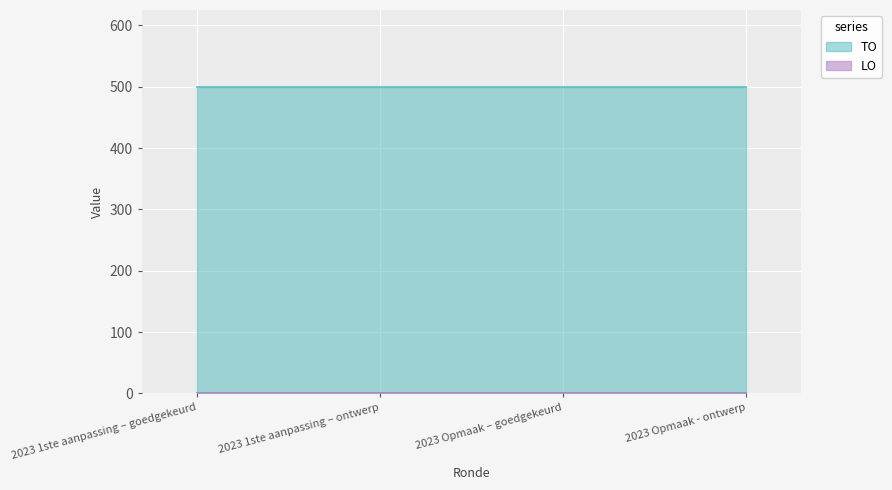

What is the label of the 1st point from the right?

2023 Opmaak - ontwerp